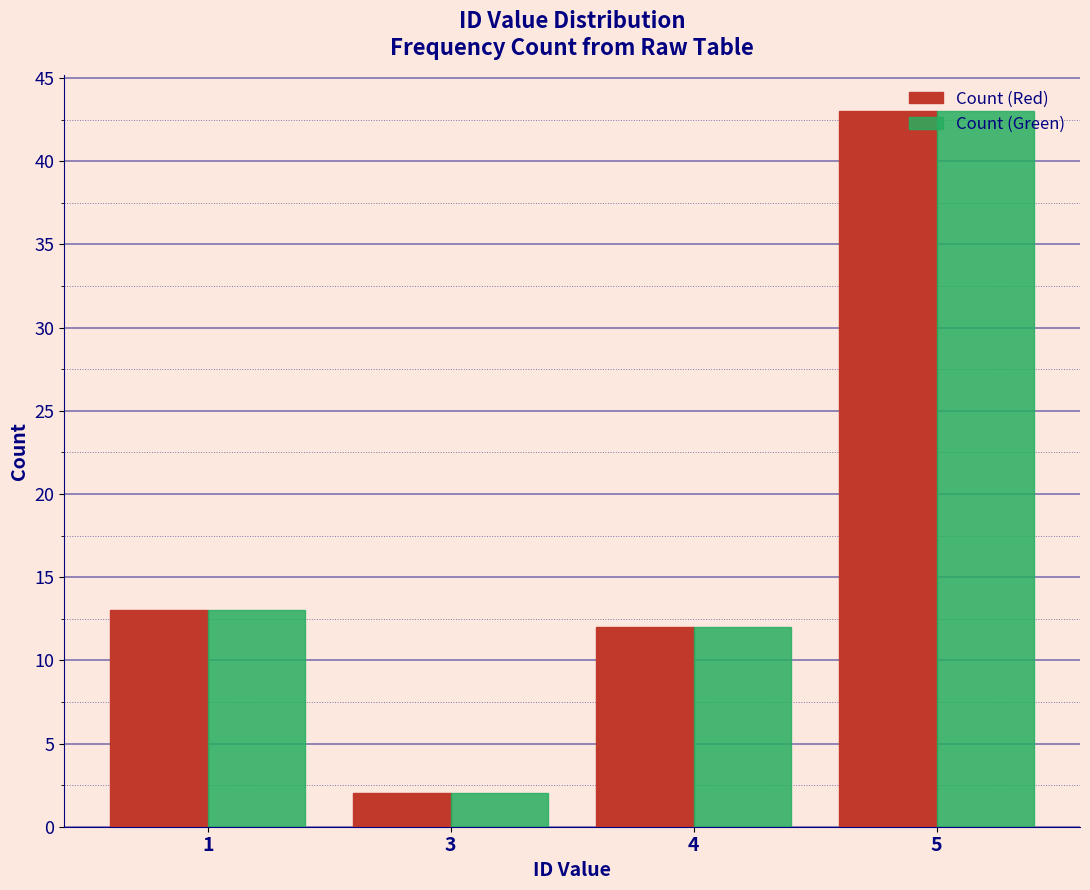

Rank the categories by Count (Red) value from lowest to highest.

3, 4, 1, 5